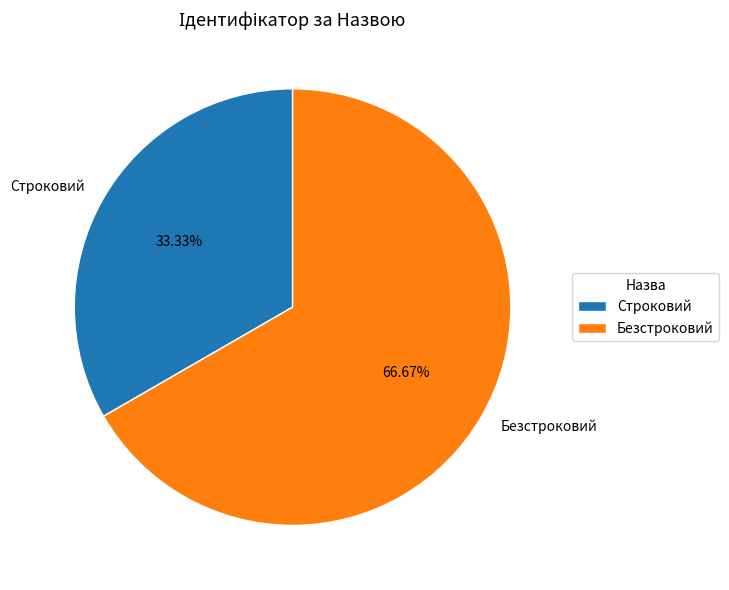

What percentage do Строковий and Безстроковий together represent?

100.0%